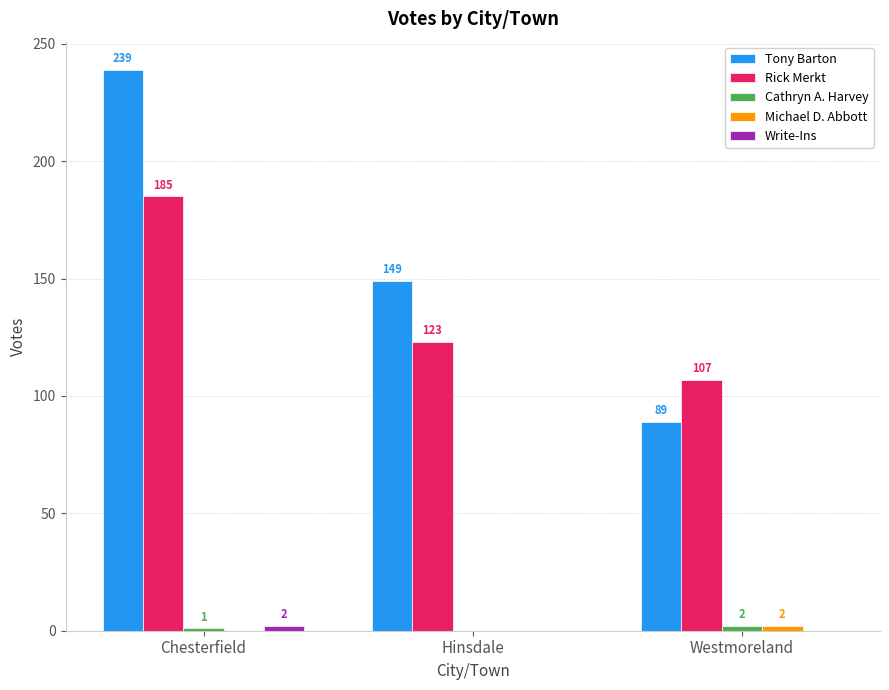

What is the total value across all series at Westmoreland?

200